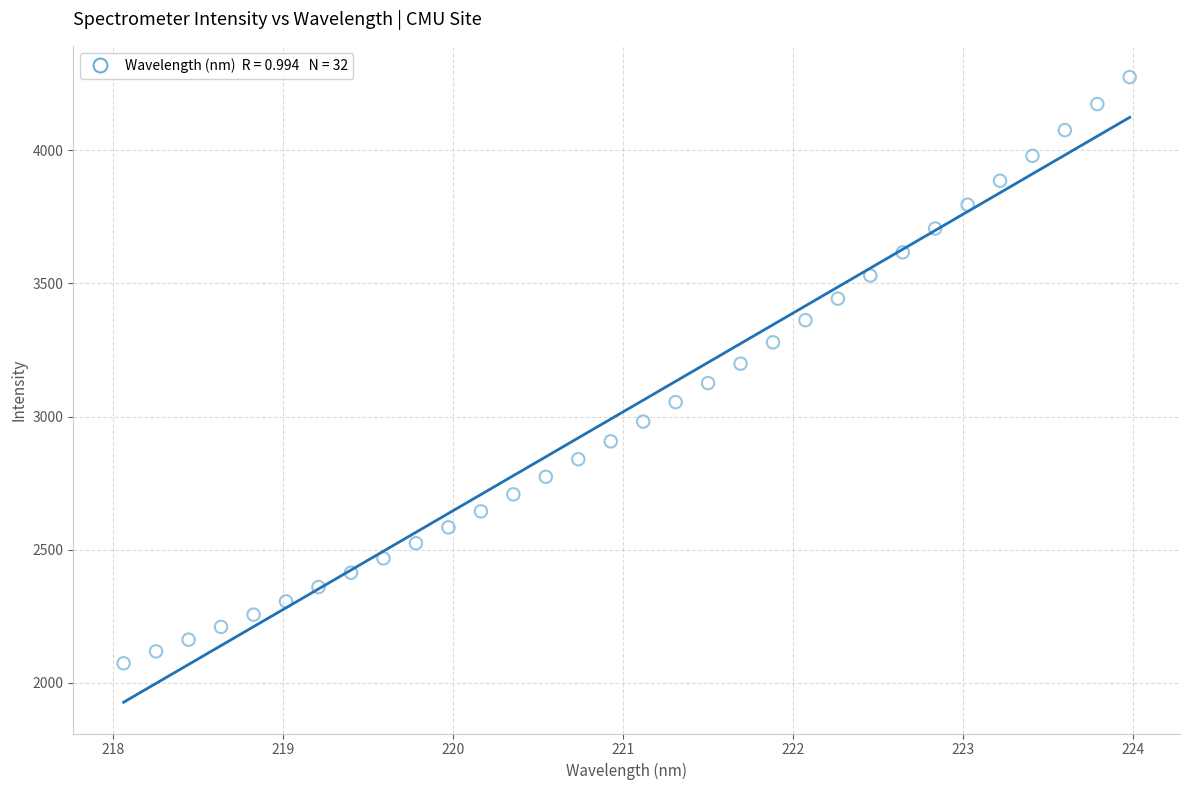

What is the range of Y values (max minus min)?

2202.5